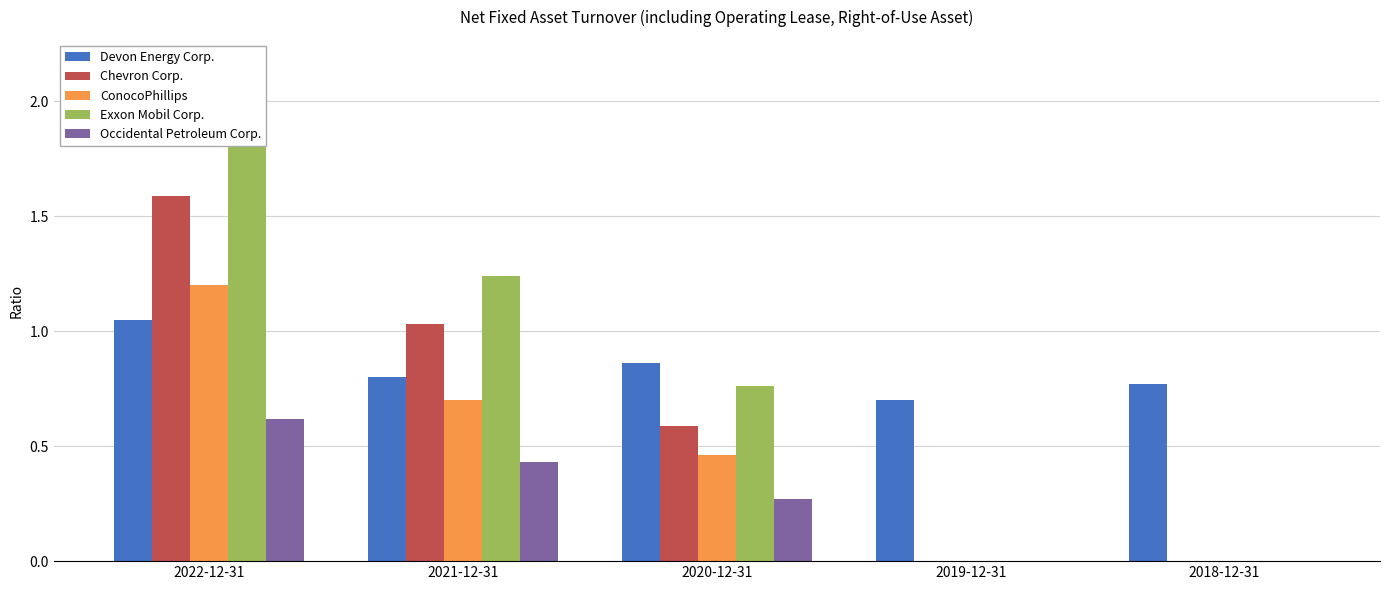

Between 2021-12-31 and 2022-12-31, which is larger?

2022-12-31